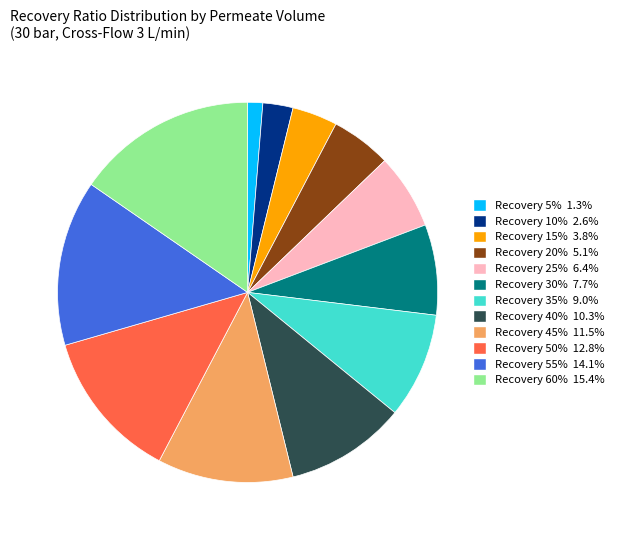

Is there any slice that represents more than half of the pie?

No